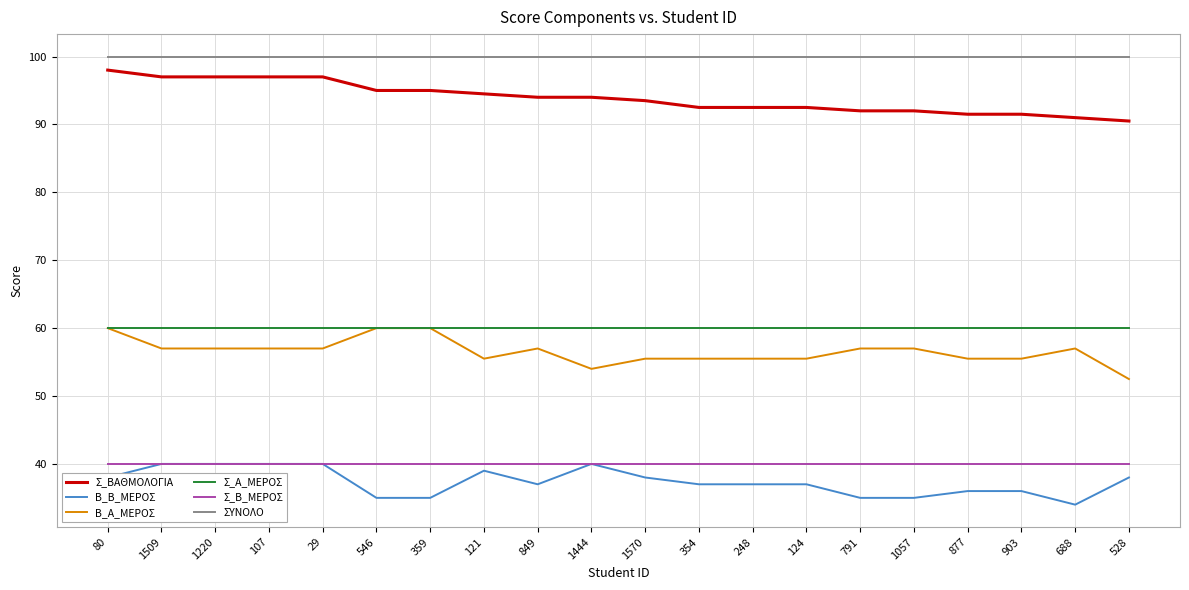

What position from the right is 107?

17